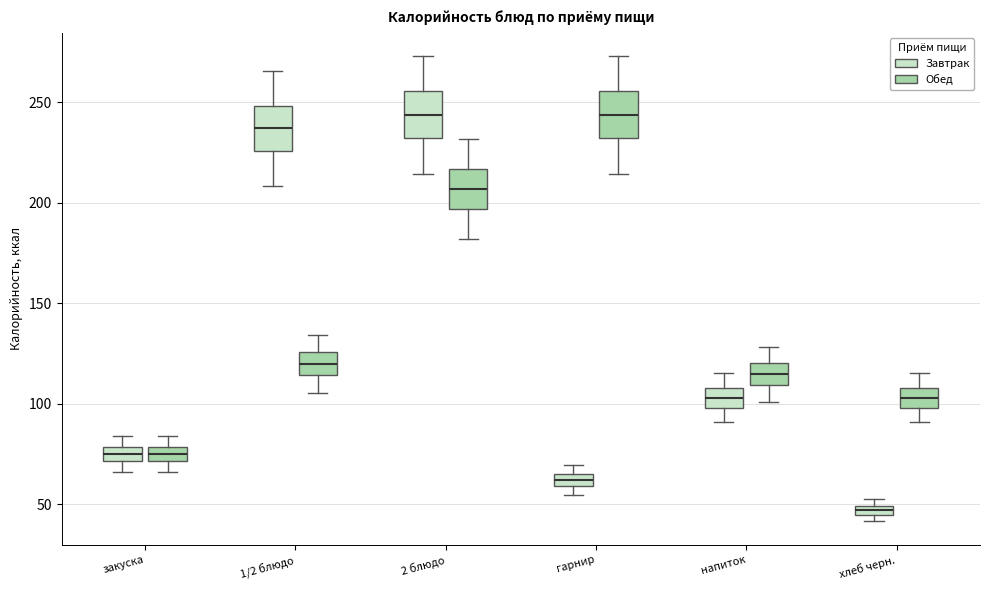

Which box has the lowest median line?

хлеб черн. (Завтрак)